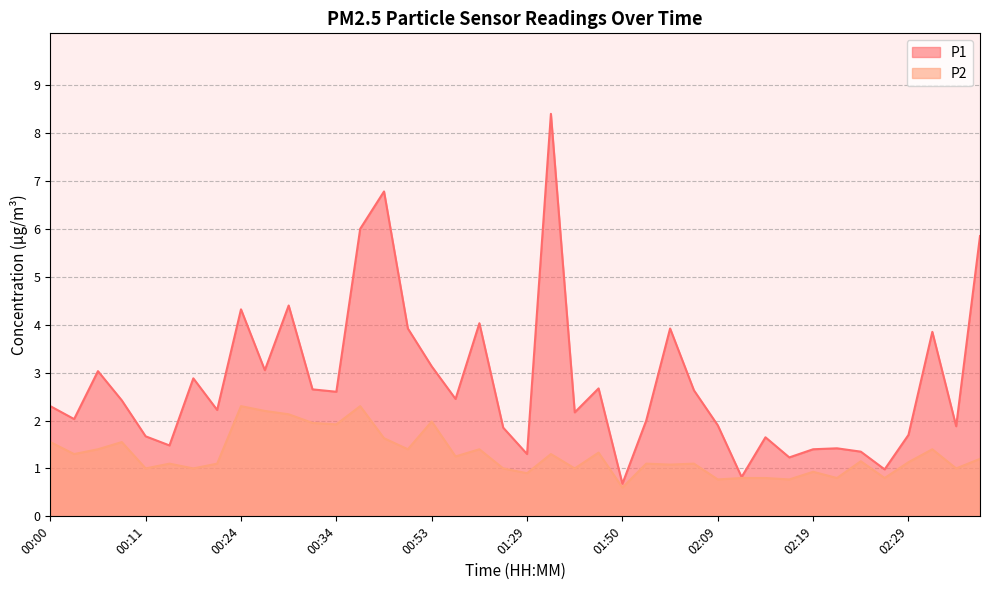

Which series has the largest total across all categories?

P1